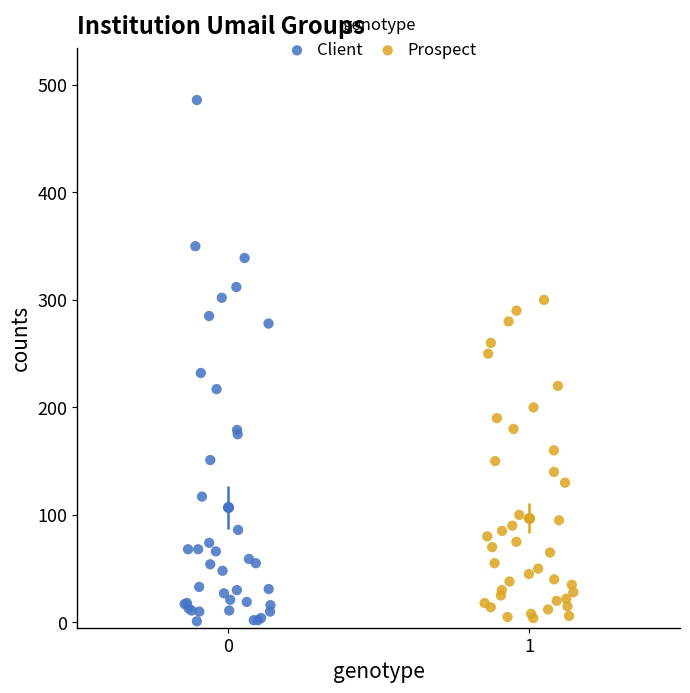

Which series has the largest Y range (max minus min)?

Client